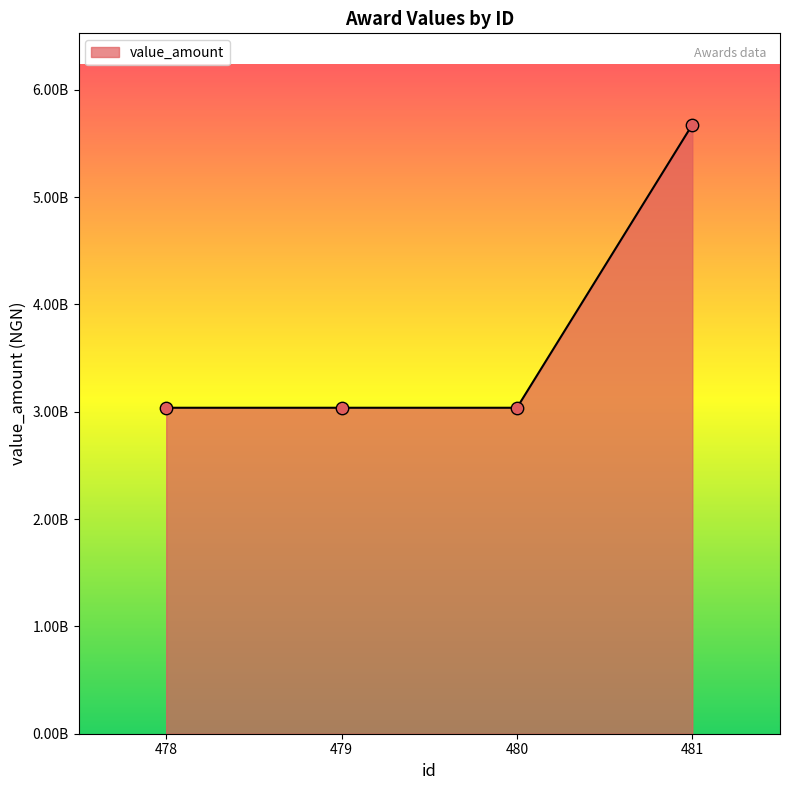

What is the change in value from 479 to 481?

+2637695252